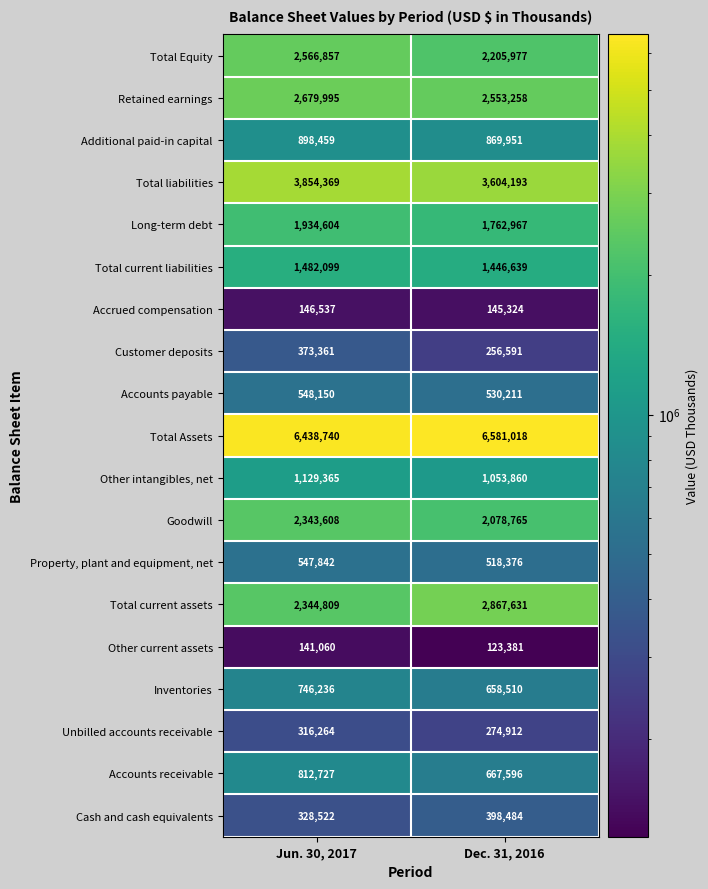

Which series has the largest range (max minus min)?

Total current assets